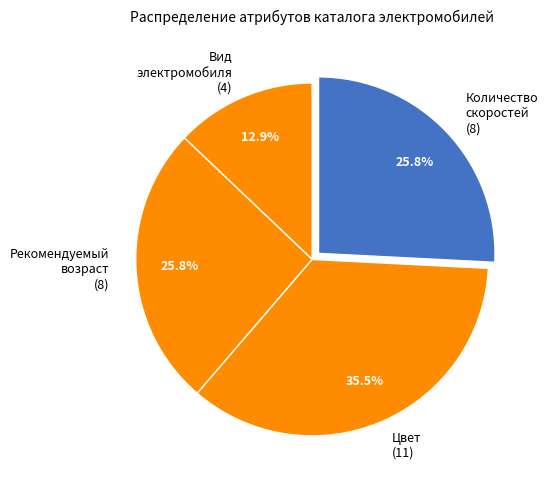

To the nearest percent, what is the average slice percentage?

25%